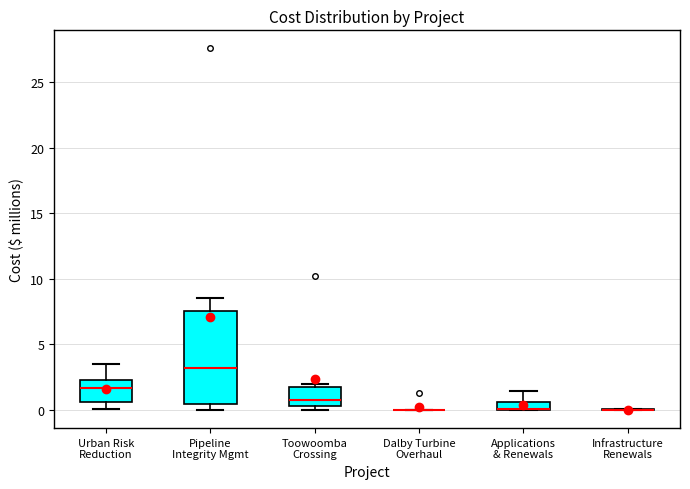

Where is the upper edge of the box for Urban Risk Reduction on the y-axis? The values are not printed on the chart, so give them approximately, as read against the axis.

2.5